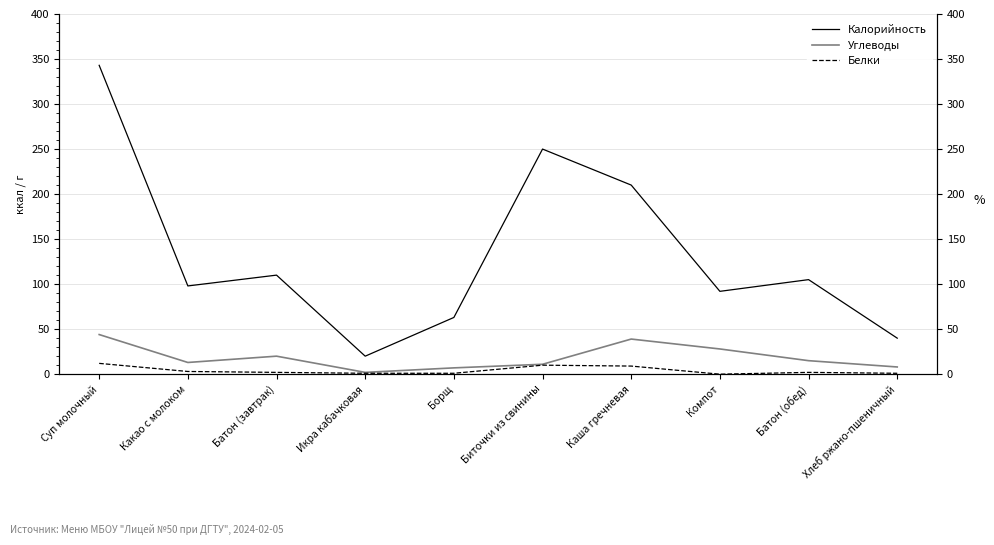

How many lines are shown in the chart?

3